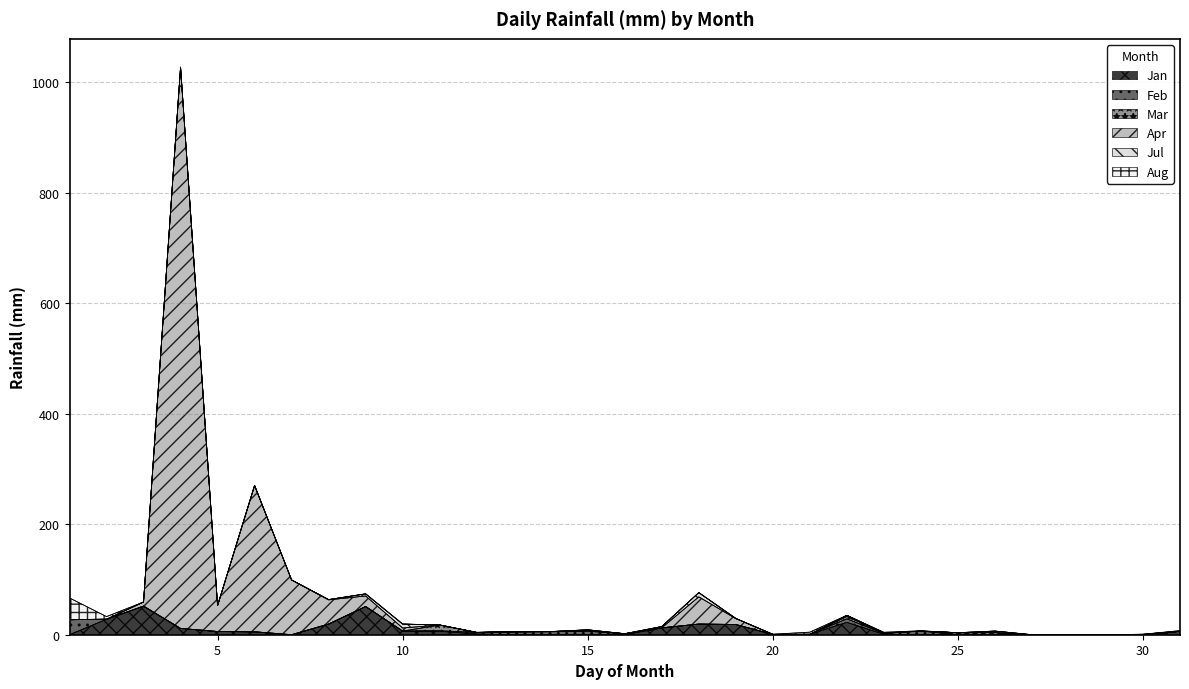

Does the chart have visible grid lines?

Yes